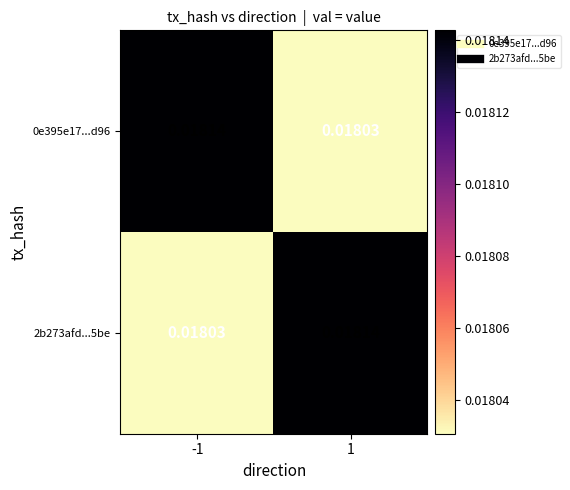

Is the value of 0e395e17...d96 at -1 greater than the value of 2b273afd...5be at -1?

Yes